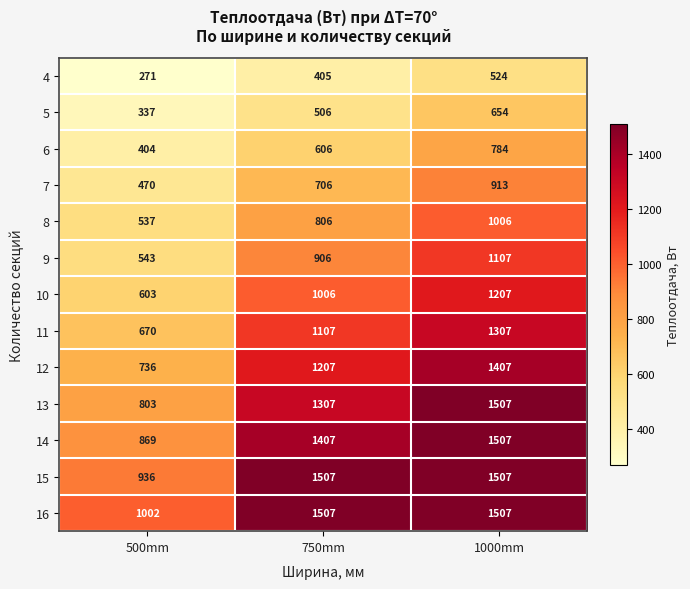

Between 500mm and 1000mm, which series saw the biggest shift?

13